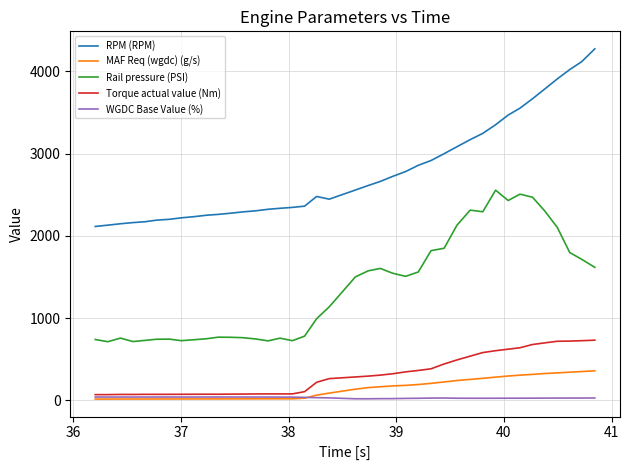

Which series has the largest range (max minus min)?

RPM (RPM)